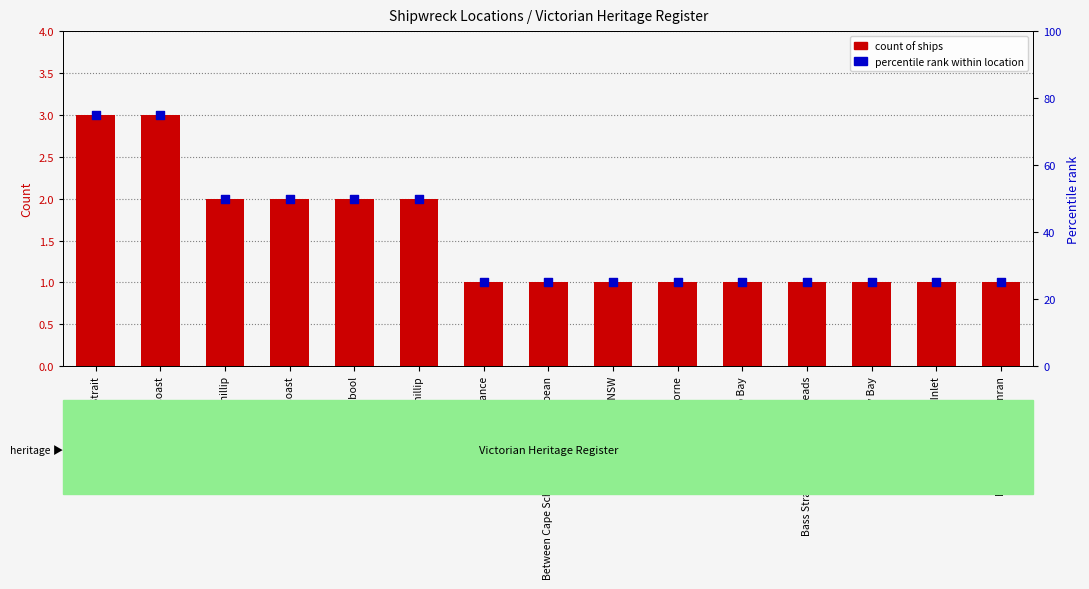

At which category is the sum across all series the highest?

Bass Strait